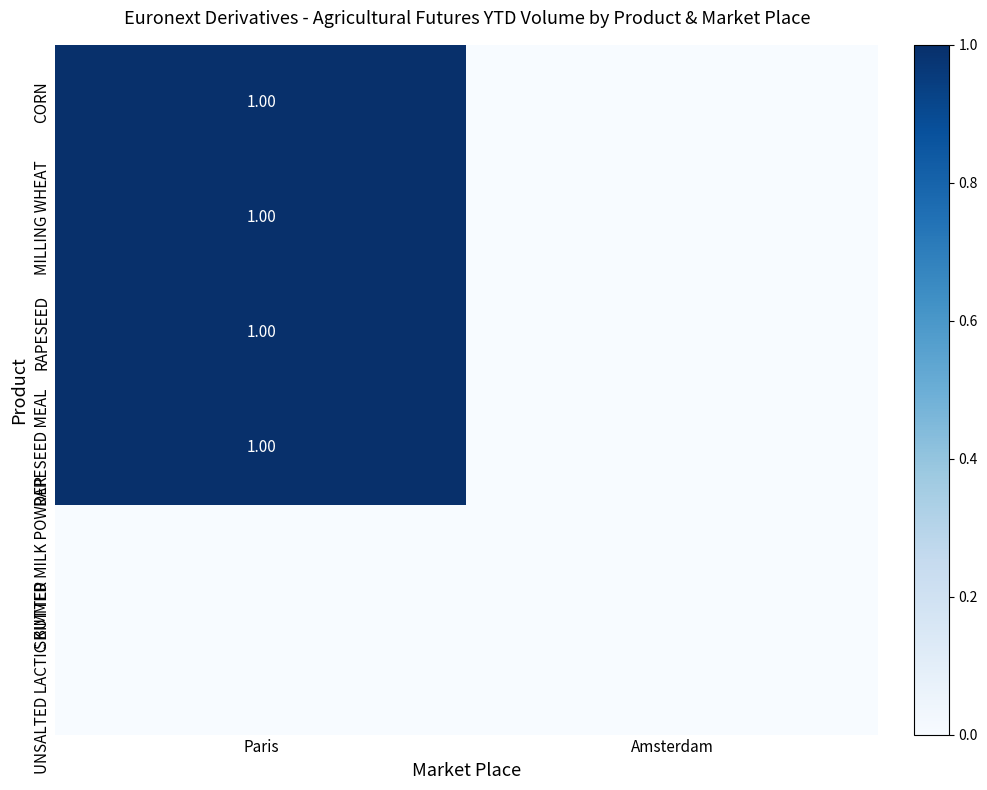

What is the highest value of the RAPESEED MEAL series?

1